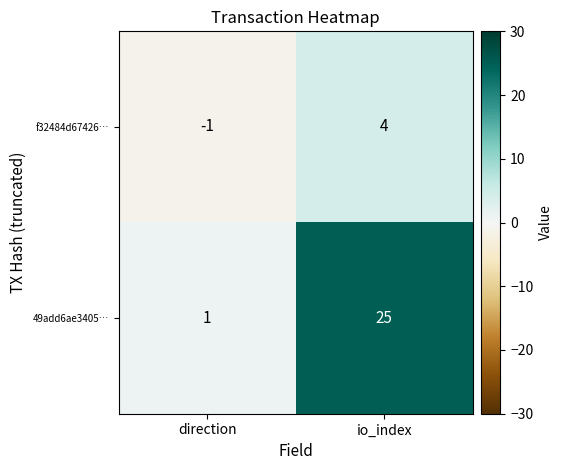

What is the minimum value shown in the chart?

-1